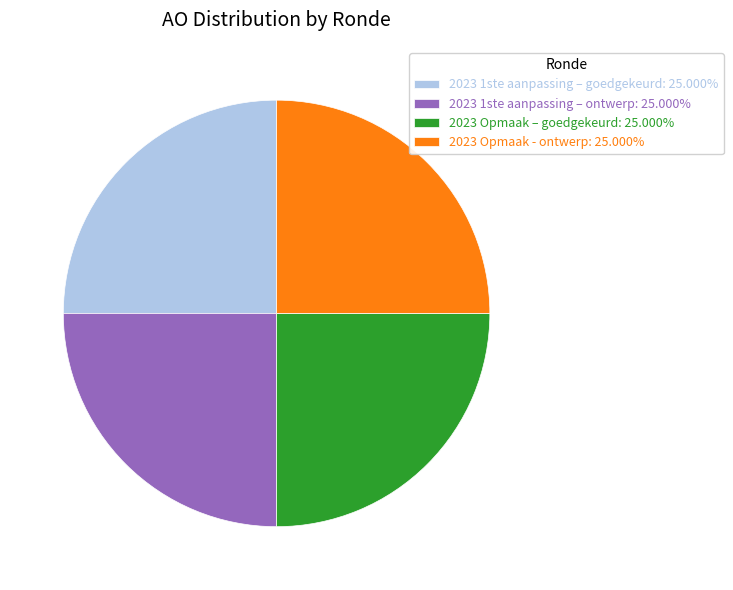

Is there any slice that represents more than half of the pie?

No